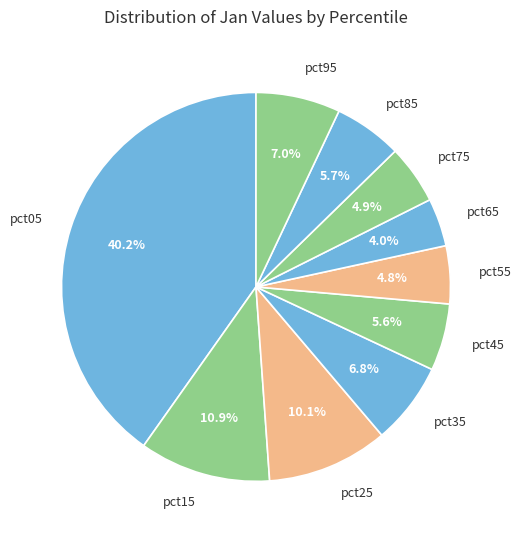

Which slice is the smallest?

pct65